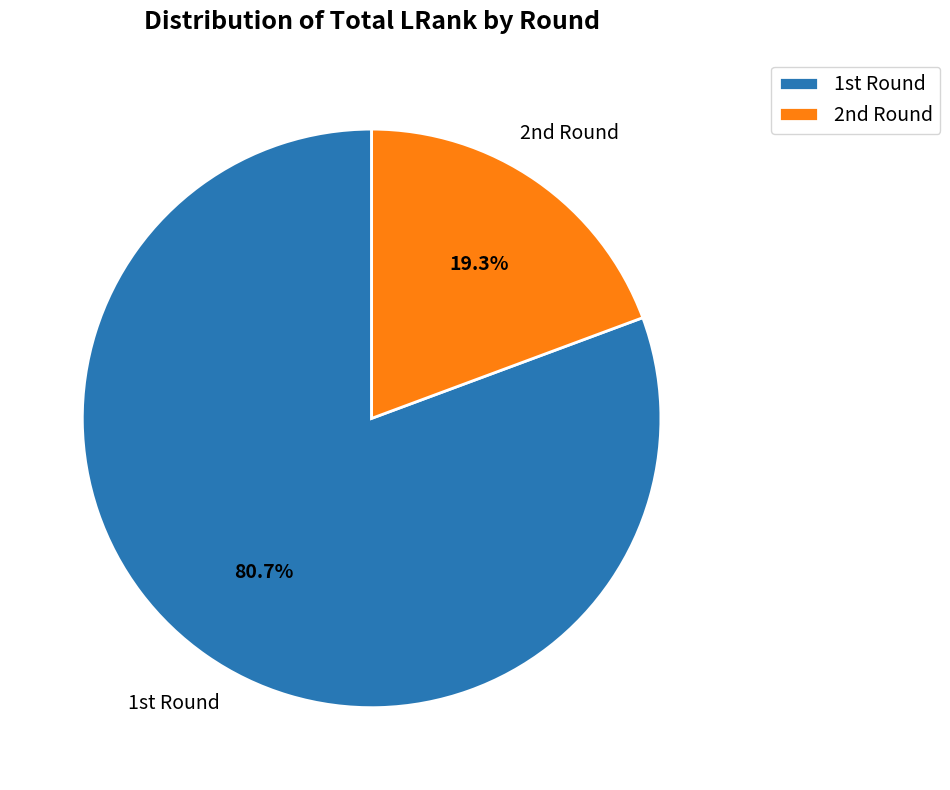

How many slices are in this pie chart?

2